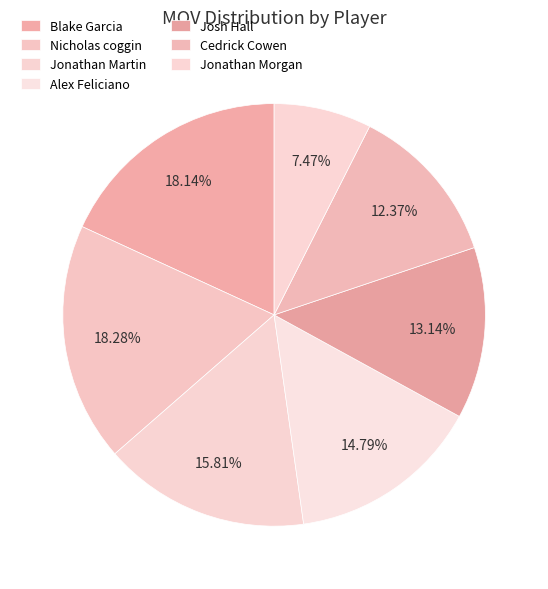

To the nearest percent, what percentage of the pie is Jonathan Martin?

16%